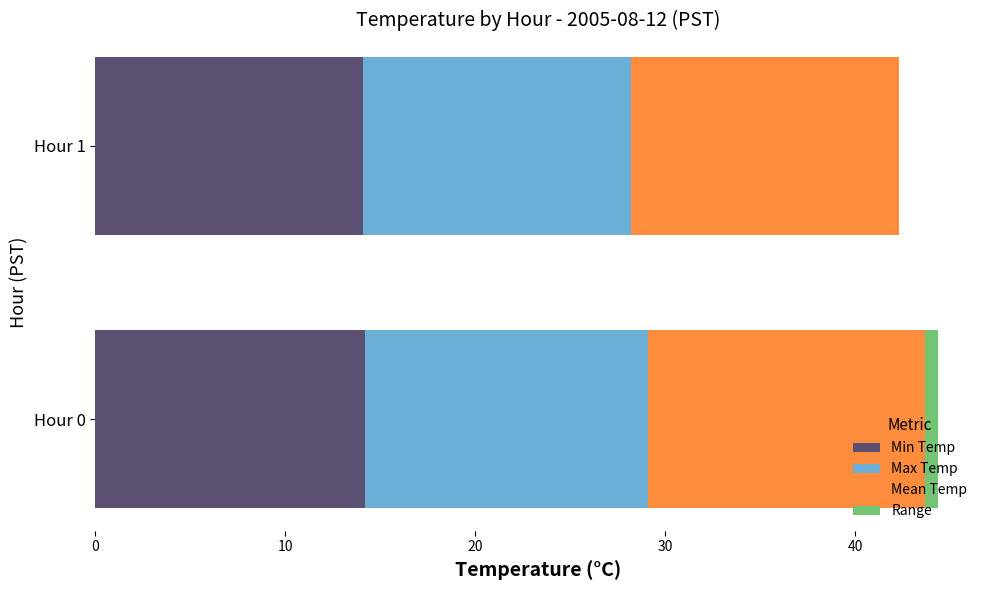

What is the sum of all Min Temp values?

28.3